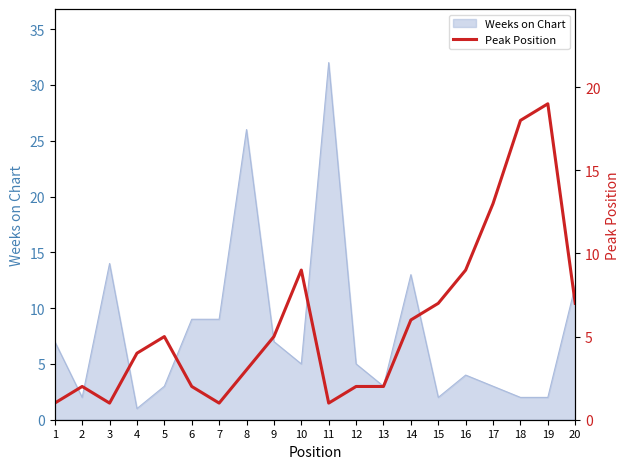

Where is Weeks on Chart nearest to the value 16?

3